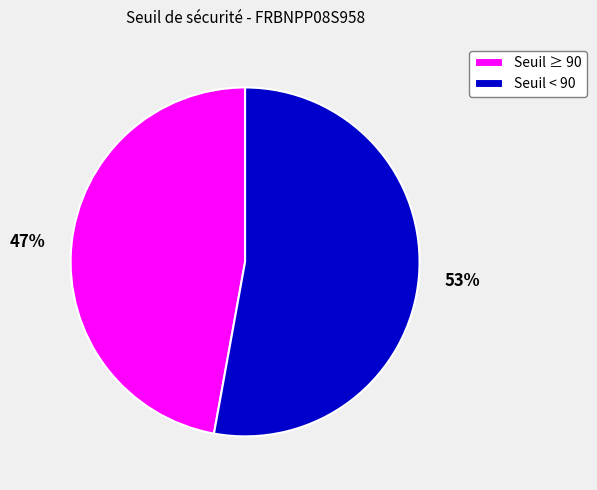

What percentage is the Seuil < 90 slice, to the nearest percent?

53%